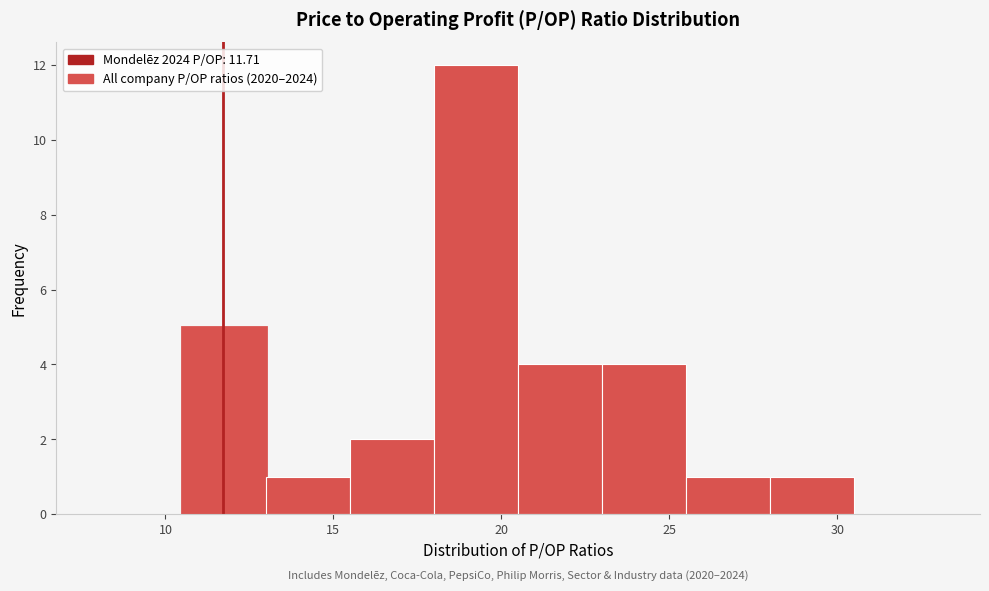

Over which range of the x-axis is the bar tallest?

18.0 to 20.5